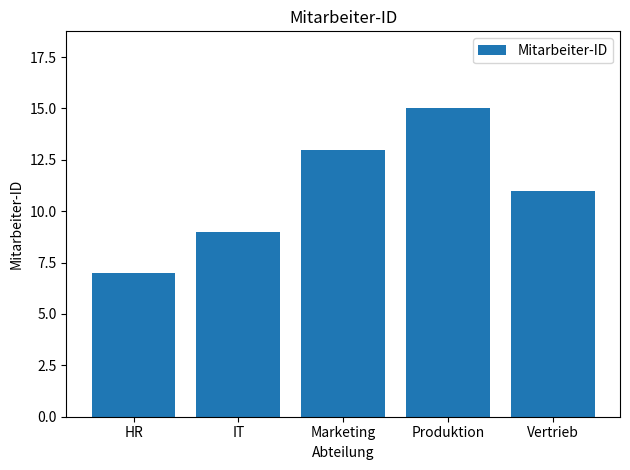

True or false: the data shows 15 at Vertrieb.

False